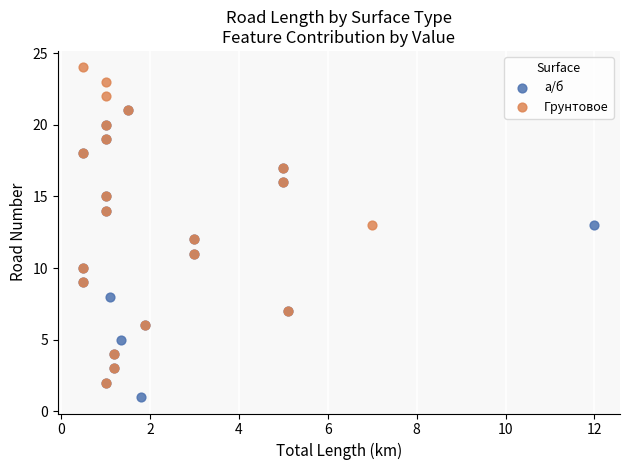

Which series contains the lowest Y value?

а/б